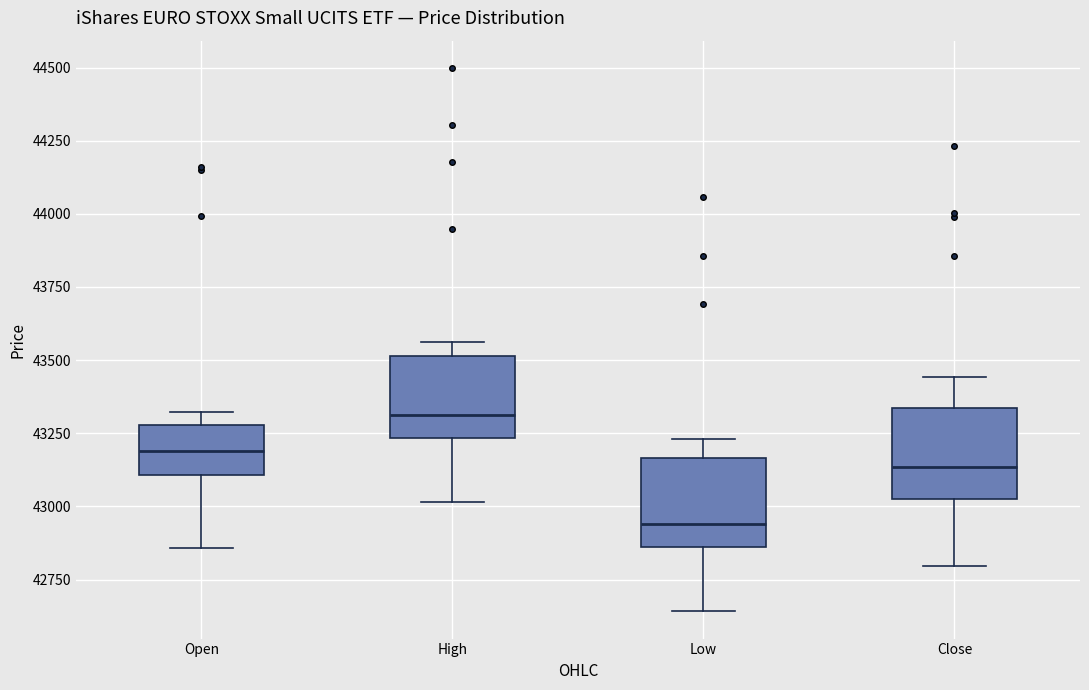

Reading left to right, read every box against the y-axis: the position of its median line, the range the box covers, and the ends of its whiskers. The values are not printed on the chart, so give them approximately, as read against the axis.

Open: median 43200, box 43100 to 43300, whiskers 42850 to 43300 (just above the box's upper edge)
High: median 43300, box 43250 to 43500, whiskers 43000 to 43550
Low: median 42950, box 42850 to 43150, whiskers 42650 to 43250
Close: median 43150, box 43050 to 43350, whiskers 42800 to 43450